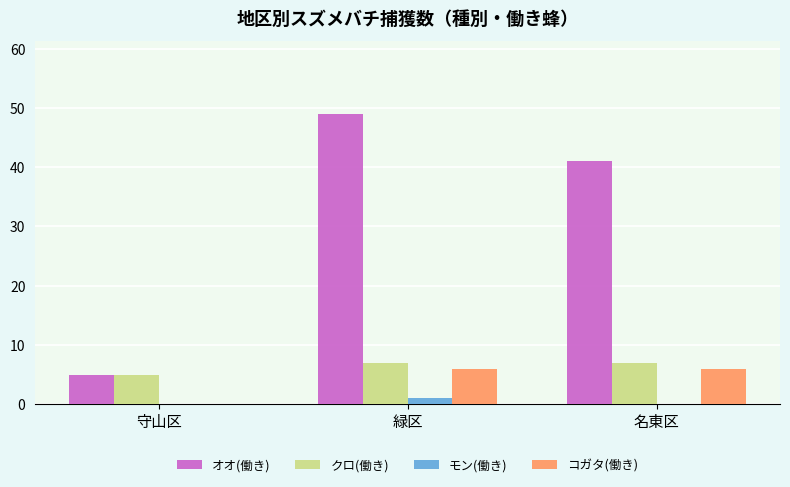

What is the sum of the オオ(働き) values at 名東区 and 守山区?

46